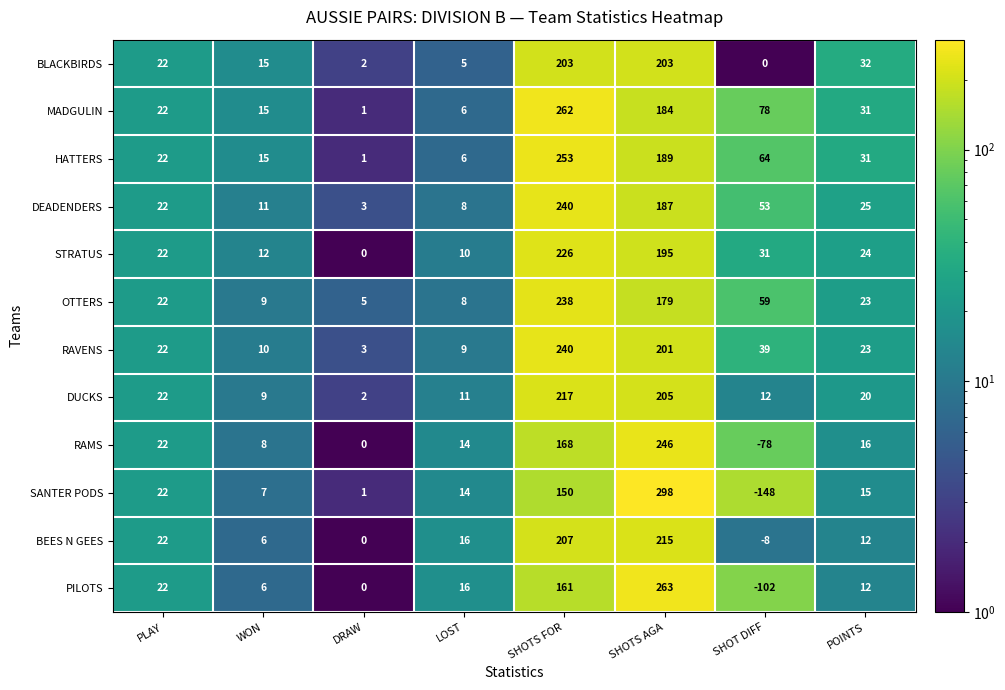

What is the spread (max minus min) of values at WON?

9